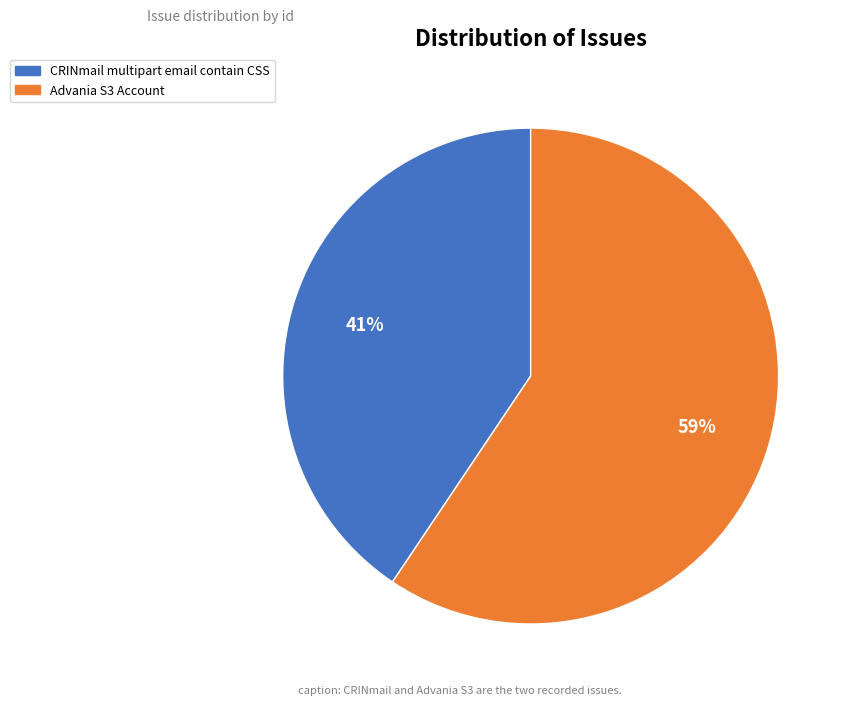

To the nearest percent, what is the combined percentage of CRINmail multipart email contain CSS and Advania S3 Account?

100%